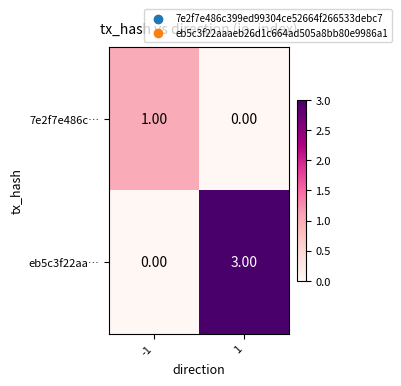

List the labels in order of 7e2f7e486c… value, largest first.

-1, 1